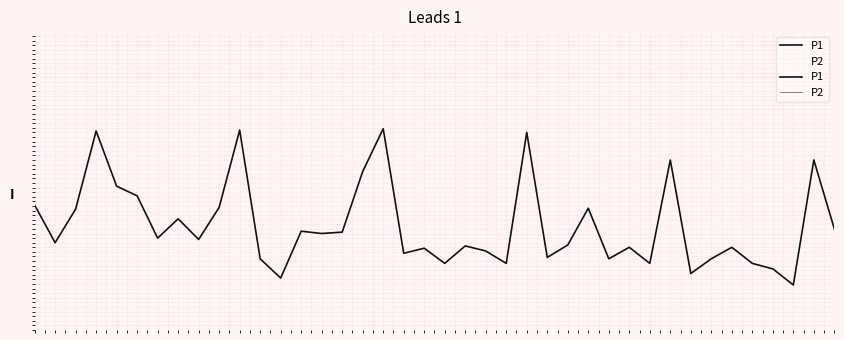

Is this an area chart (filled region under the line)?

No